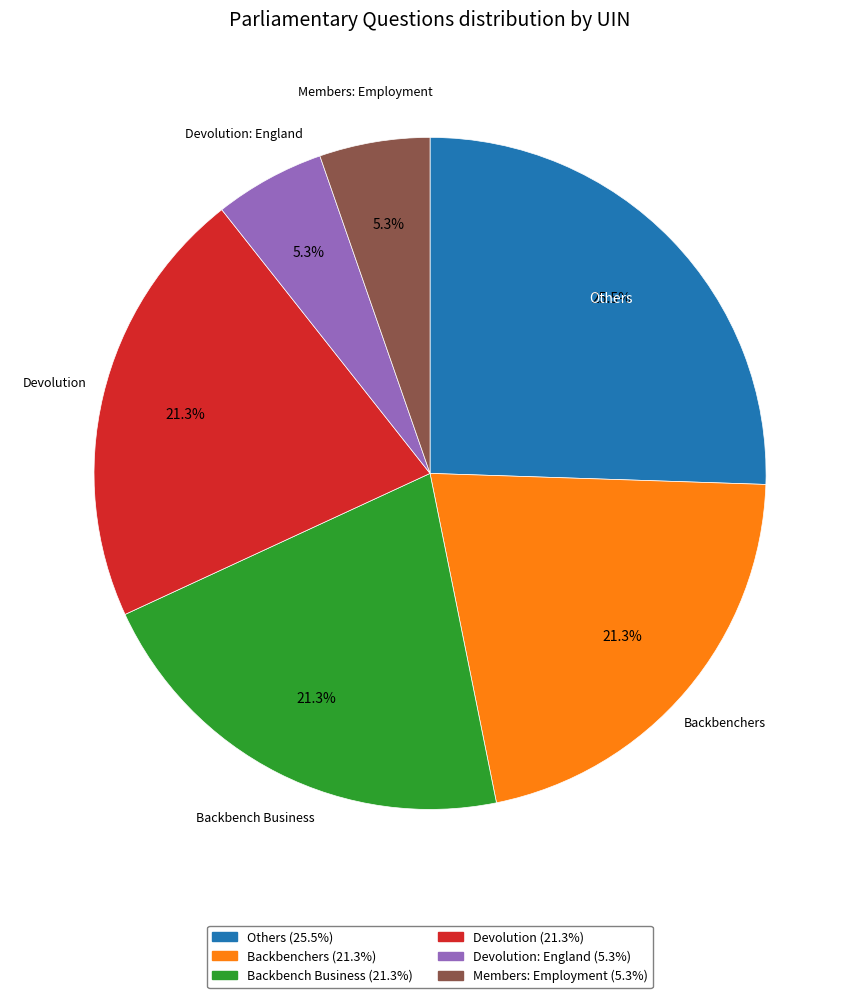

Is there a majority slice in this chart?

No